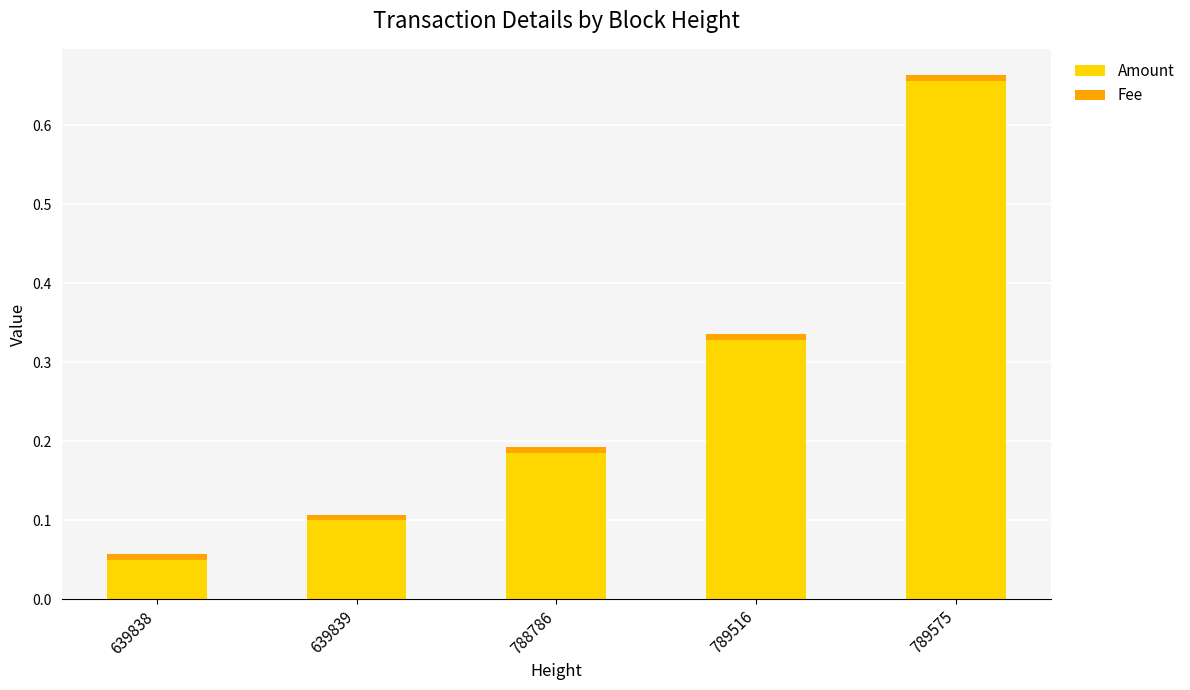

Where is Amount nearest to the value 0?

639838